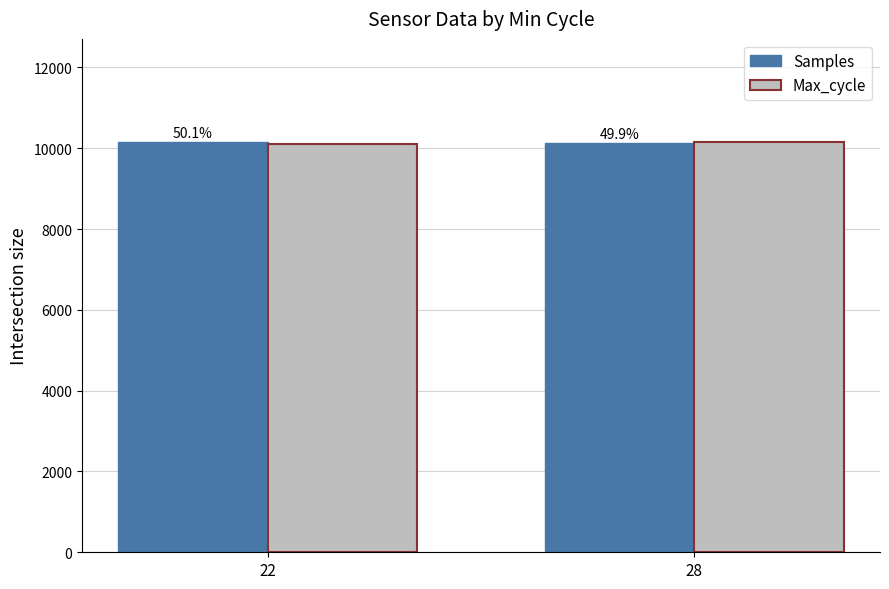

Reading left to right, transcribe all the data shown in this chart.

Samples: 10164	10128
Max_cycle: 10115	10156